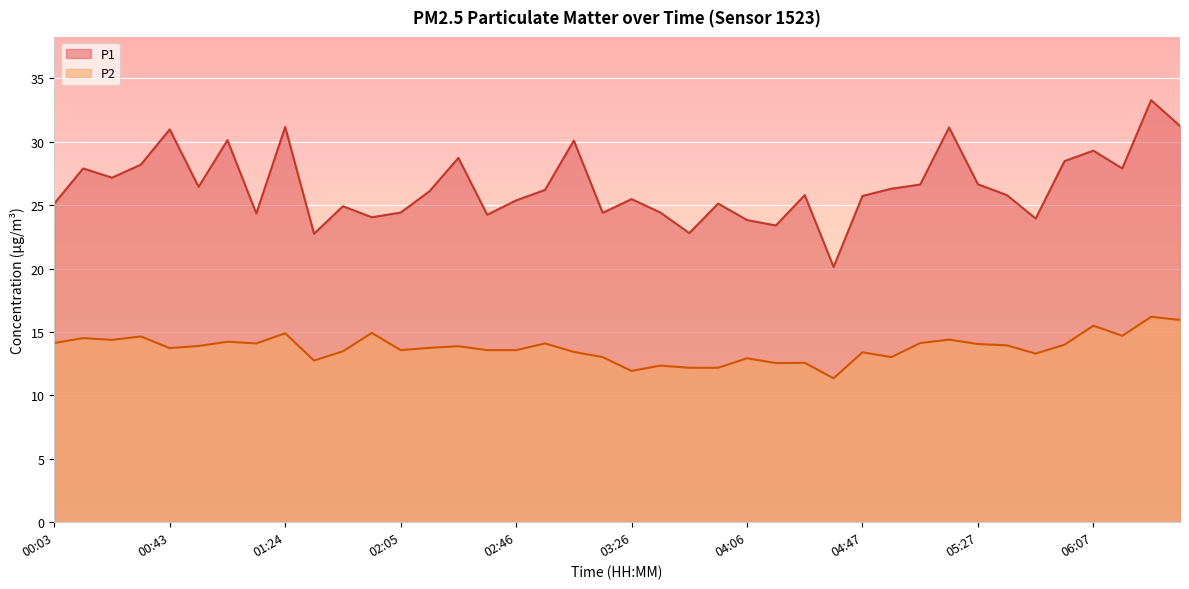

What is the maximum value shown in the chart?

33.3